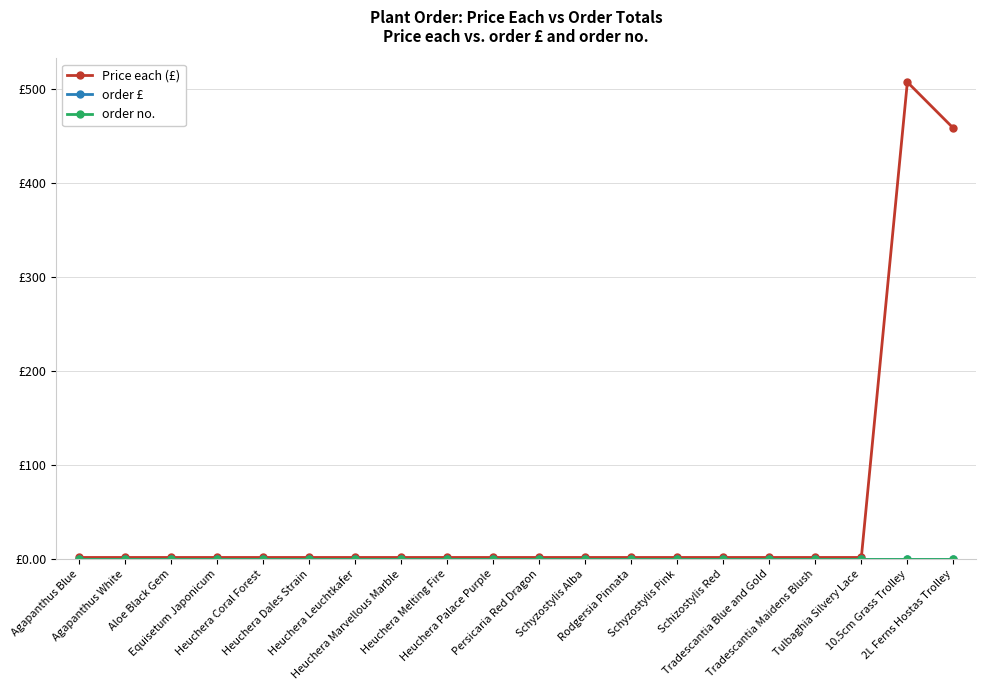

Which series has the largest total across all categories?

Price each (£)